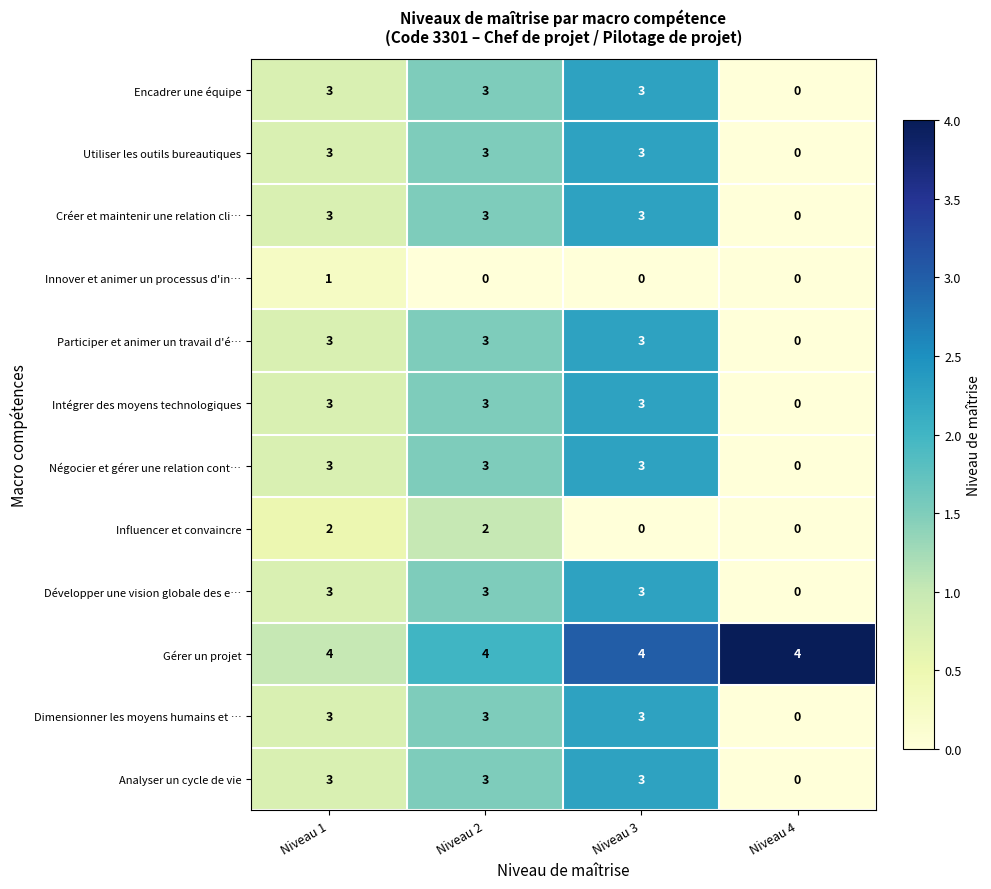

What is the highest value of the Créer et maintenir une relation cli… series?

3